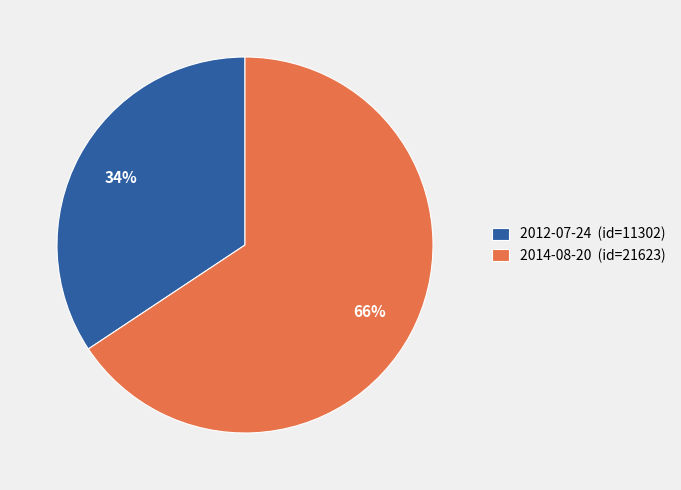

Is it true that 2014-08-20 is 61% of the pie?

False